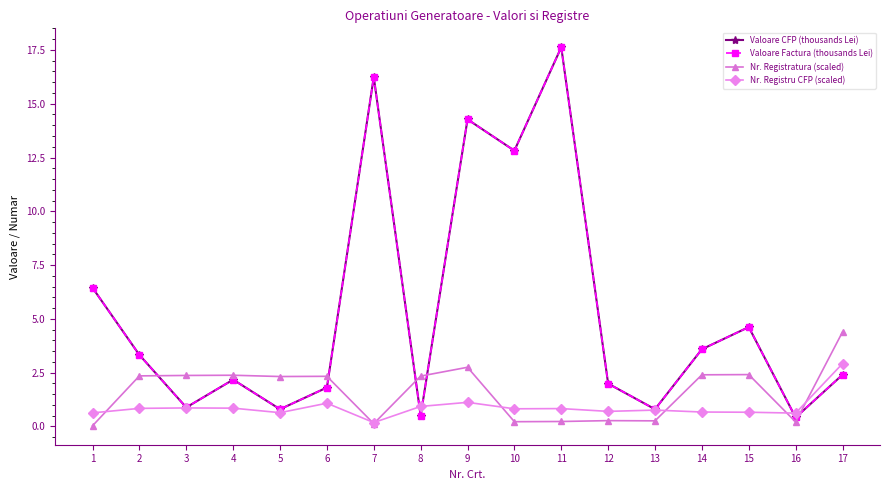

How many interior local valleys does the Nr. Registratura (scaled) series have?

5